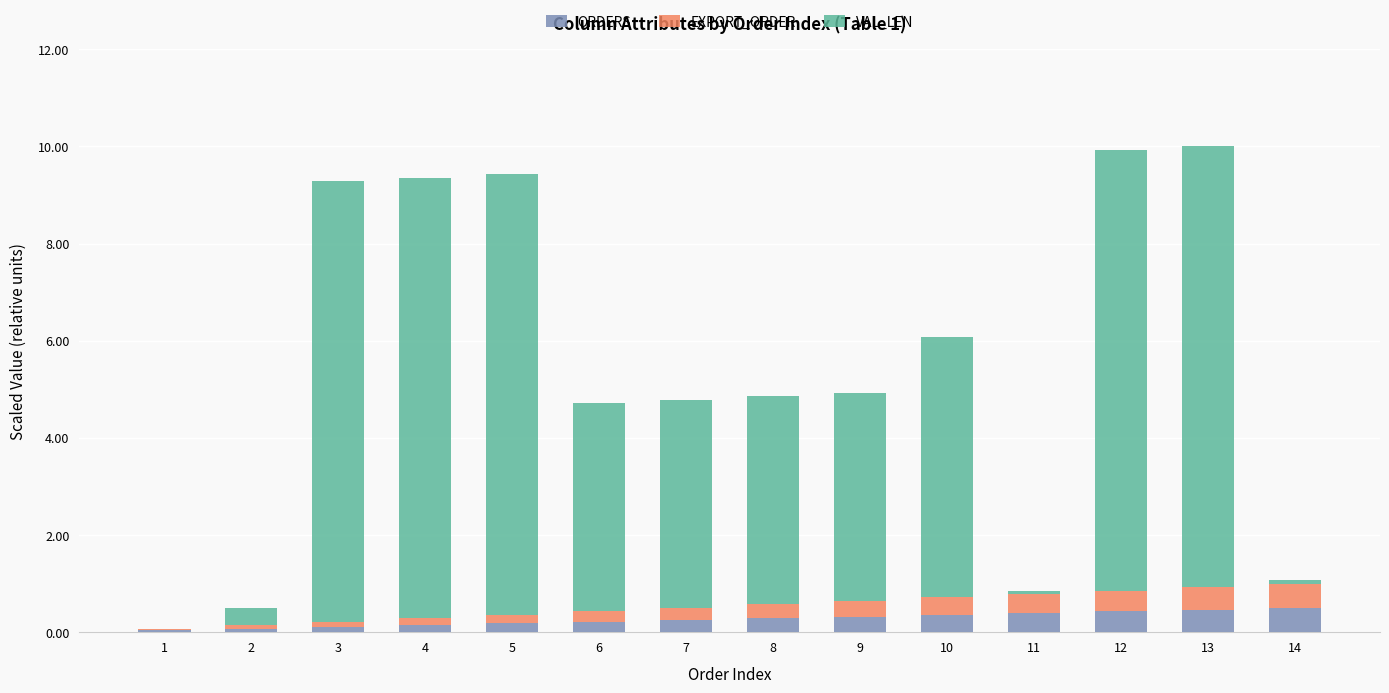

Are the bars horizontal?

No